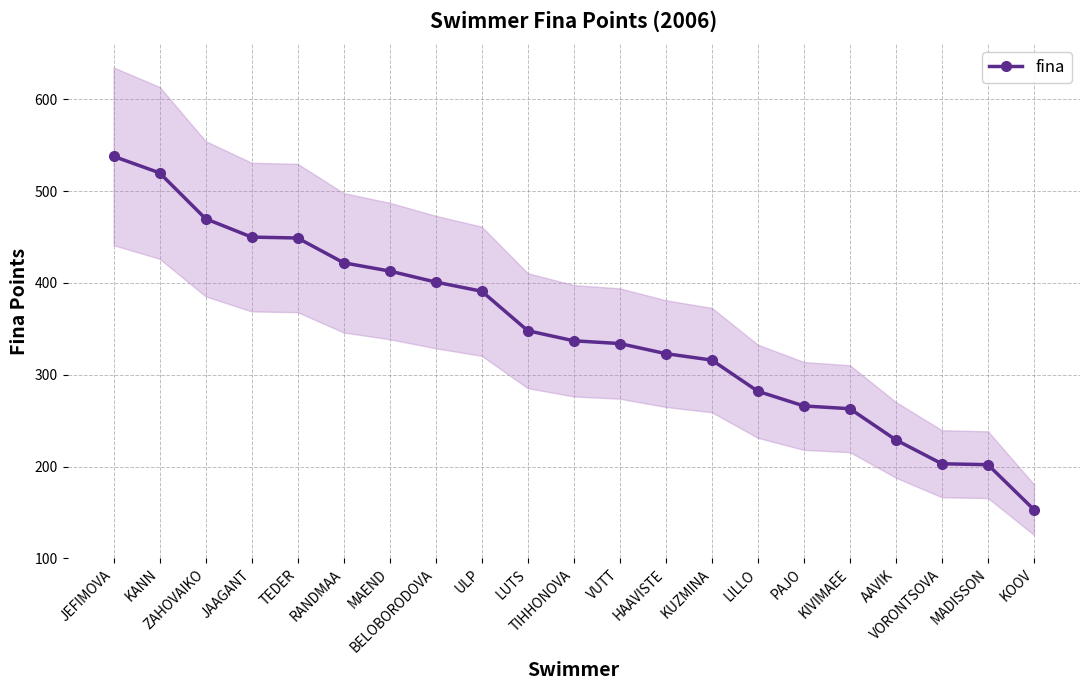

At which label is the value closest to 345?

LUTS